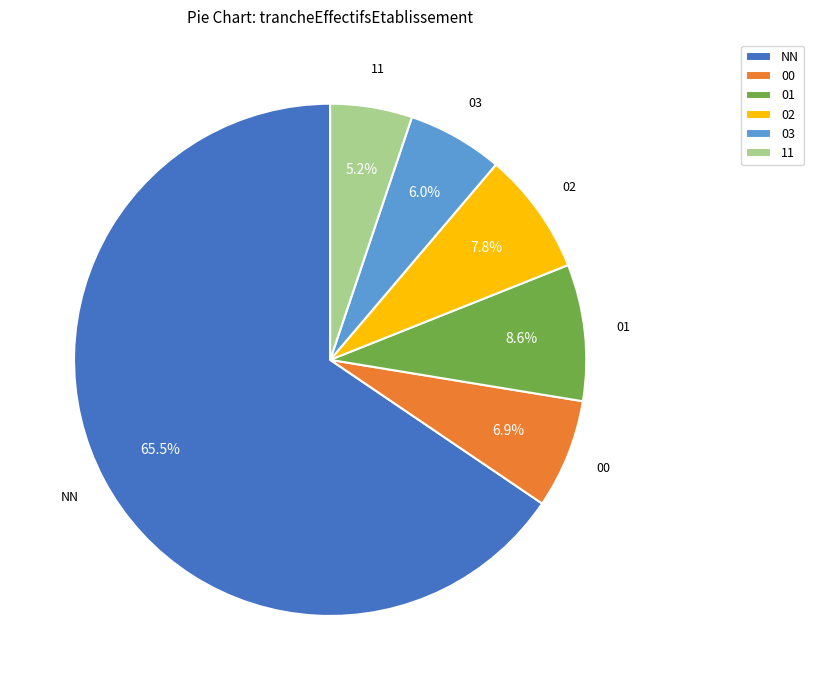

Which slice is the largest?

NN